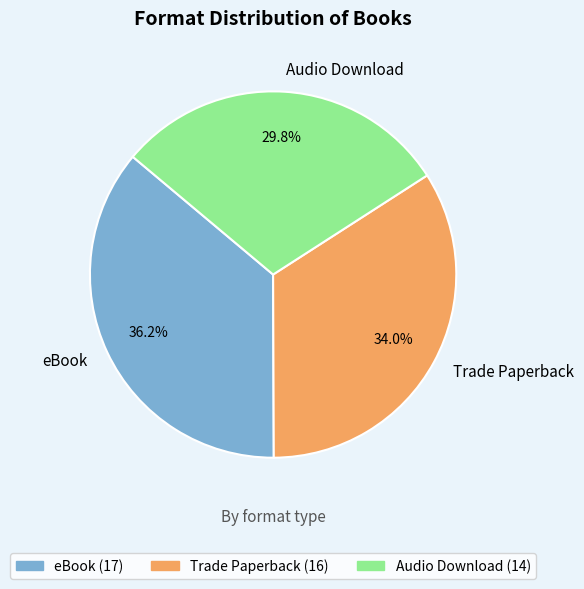

What is the smallest slice in the pie chart?

Audio Download